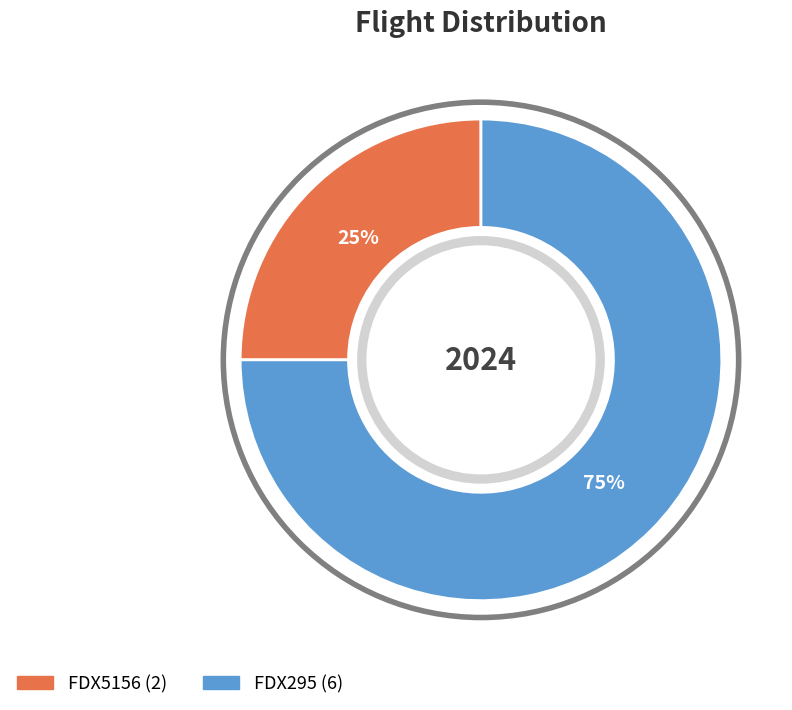

What is the smallest slice in the pie chart?

FDX5156